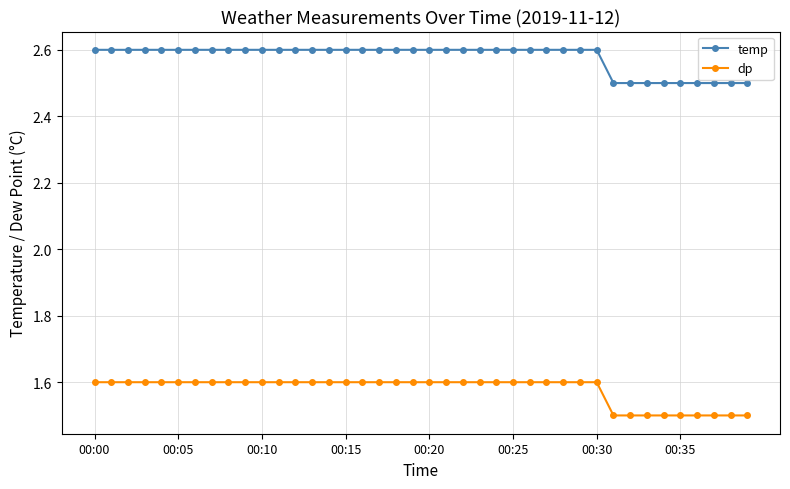

List the series in order of their overall mean, lowest first.

dp, temp